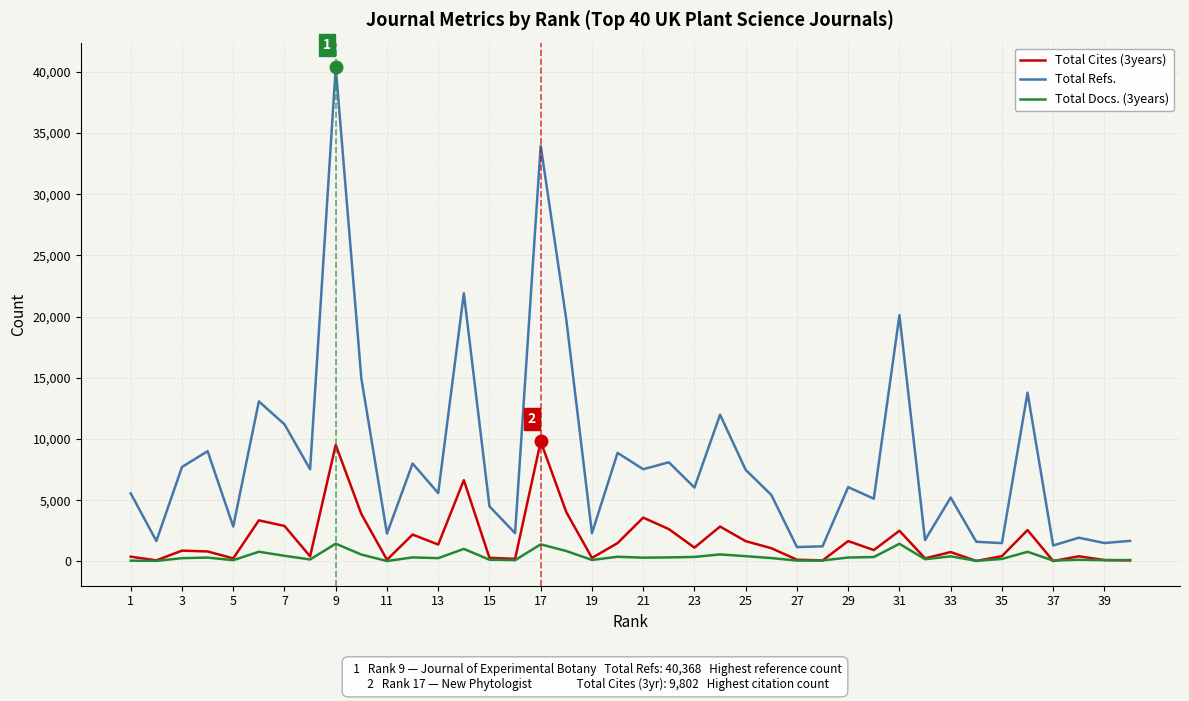

Rank the series by their average value, from lowest to highest.

Total Docs. (3years), Total Cites (3years), Total Refs.